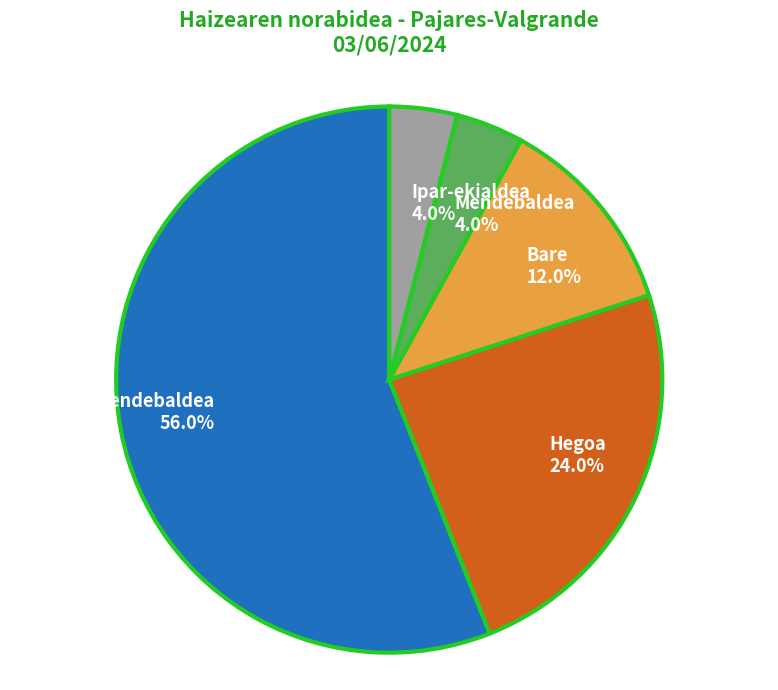

Do Bare and Mendebaldea together represent more than half of the pie?

No